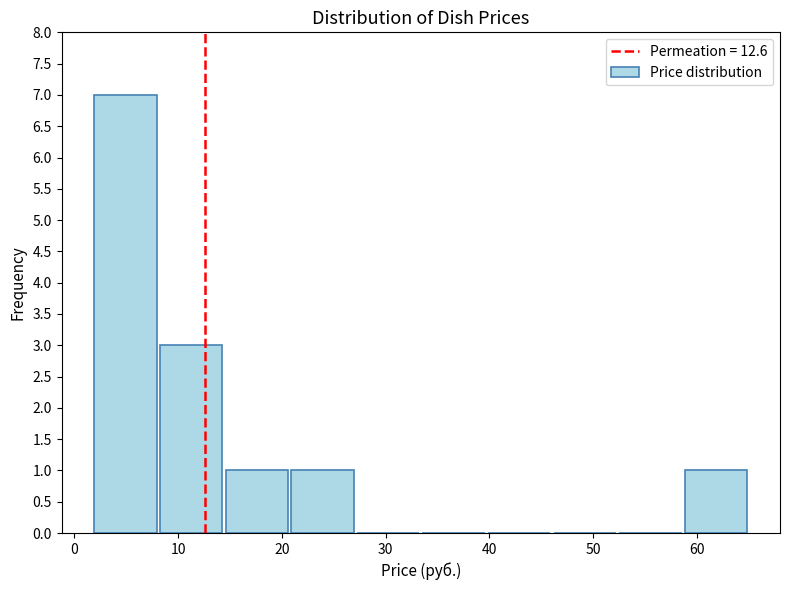

Reading left to right, transcribe this chart: for each bar, give the range it covers on the x-axis and its height. Neither the bar edges nor the heights are printed on the chart, so give them approximately, as read against the axes.

2 to 8: 7
8 to 14: 3
14 to 21: 1
21 to 27: 1
27 to 33: 0
33 to 40: 0
40 to 46: 0
46 to 52: 0
52 to 59: 0
59 to 65: 1